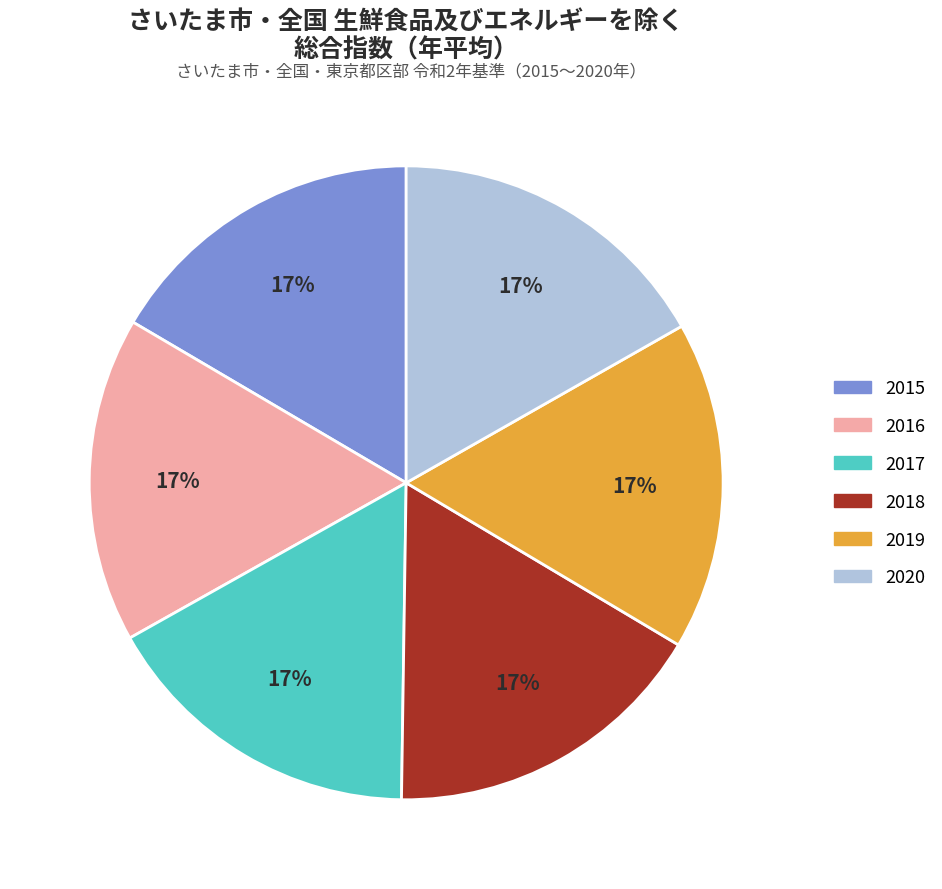

Is it true that 2018 is 30% of the pie?

False